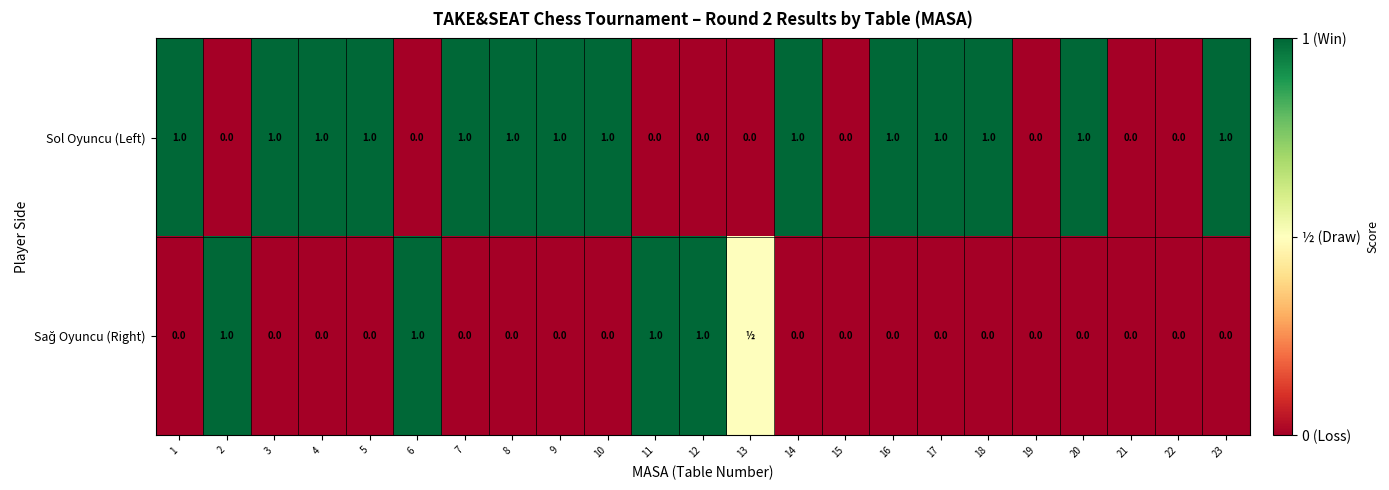

What is the sum of the Sol Oyuncu (Left) values at 16 and 10?

2.0